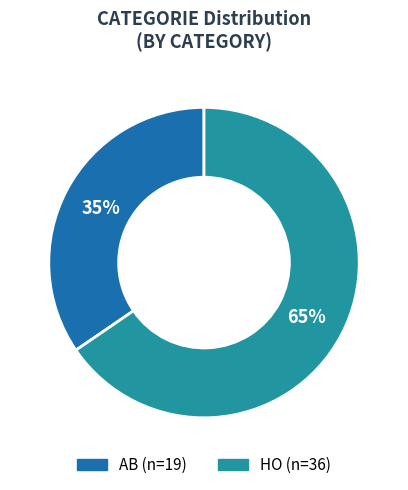

To the nearest percent, what is the average slice percentage?

50%